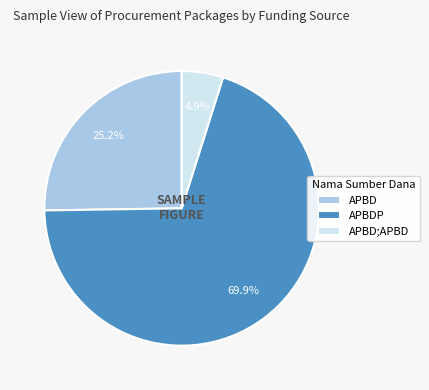

The APBDP slice represents 7% of the pie. True or false?

False